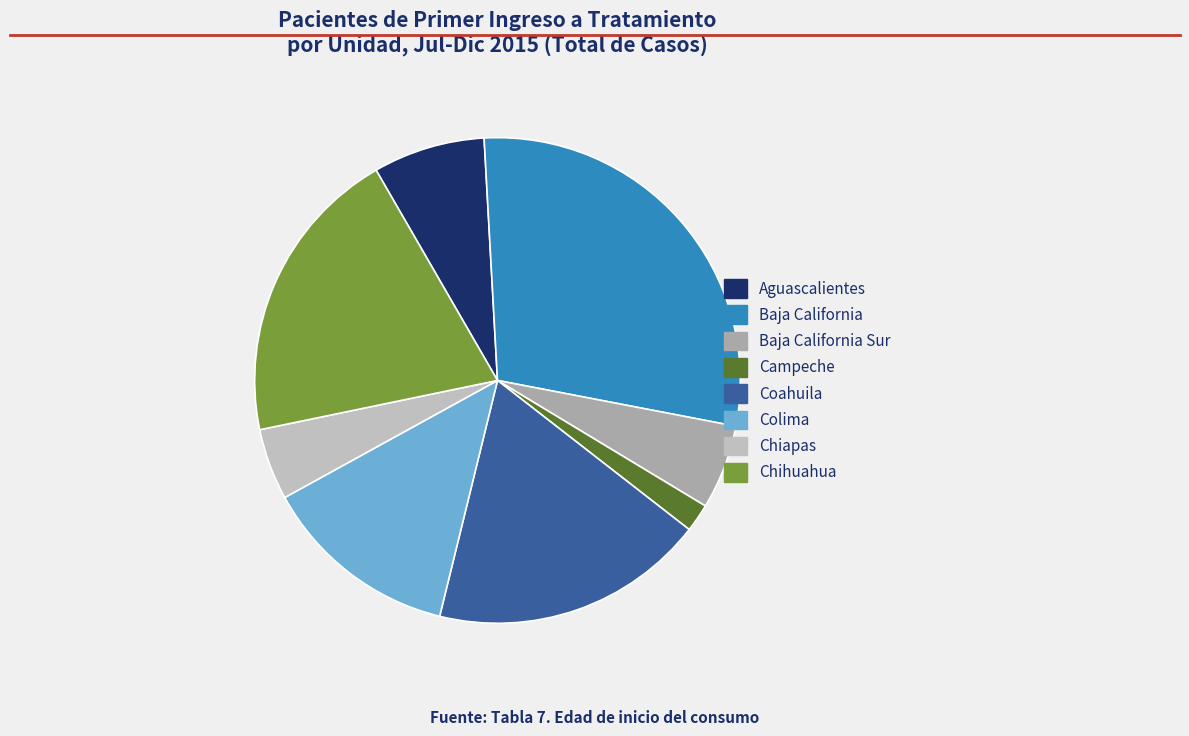

Is it true that Chihuahua is 33% of the pie?

False